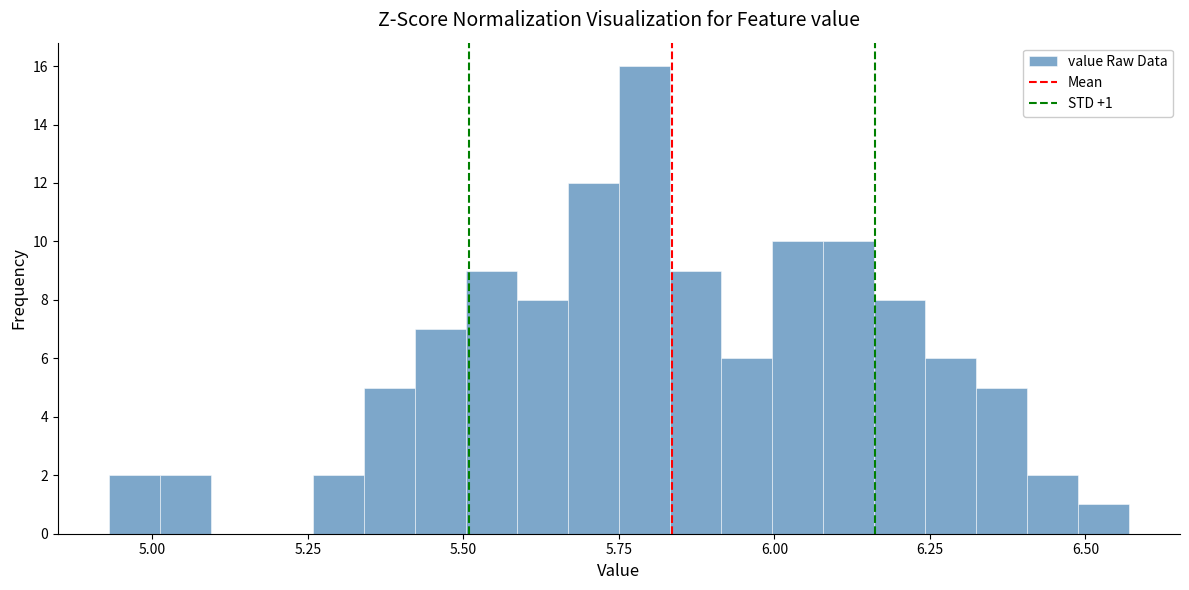

Read against the x-axis, roughly where is the centre of the tallest bar?

5.80